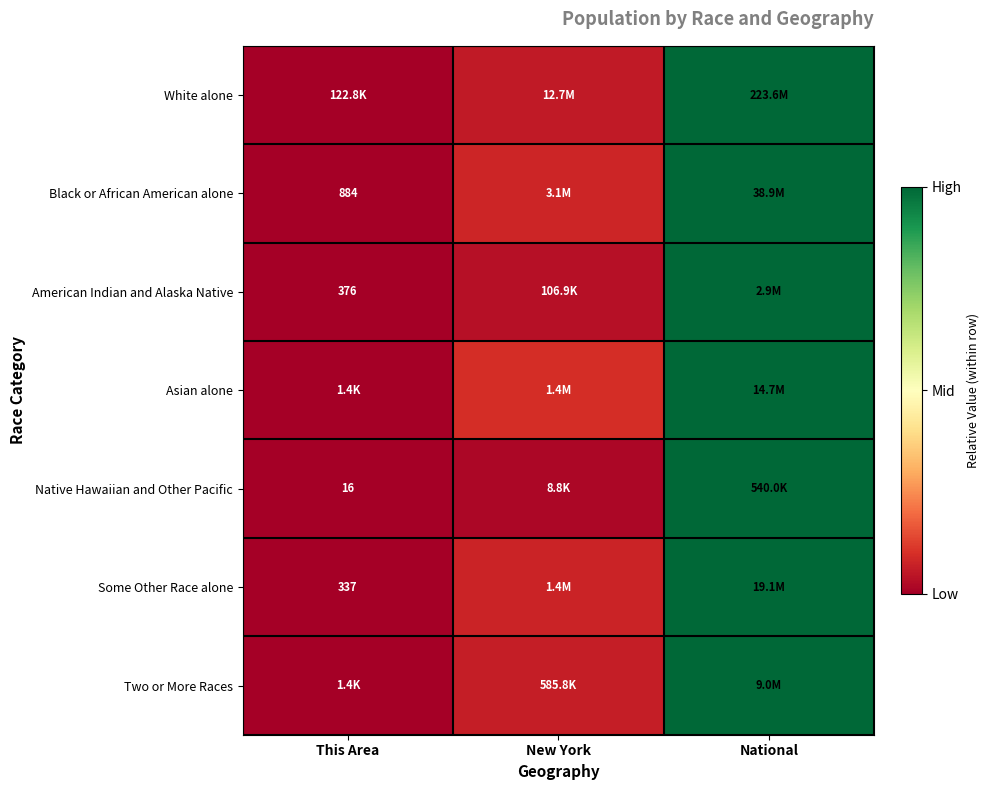

True or false: Black or African American alone has a value of 0.0 at New York.

False